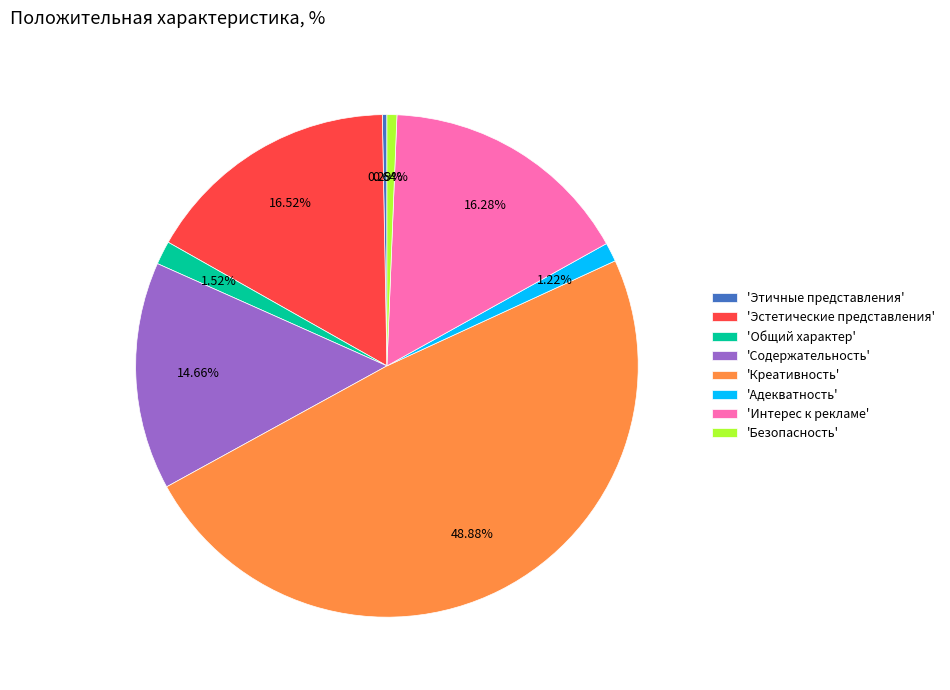

Is there a majority slice in this chart?

No